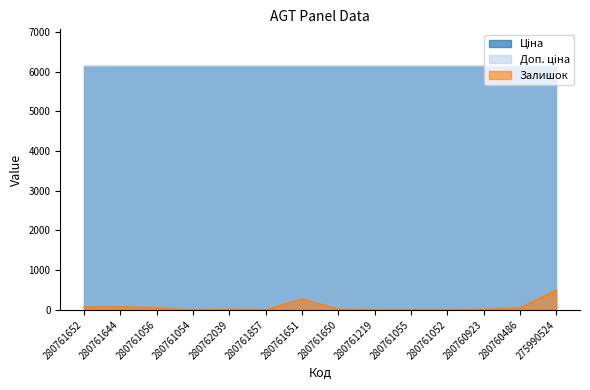

Which category has the lowest value across all series?

280761054